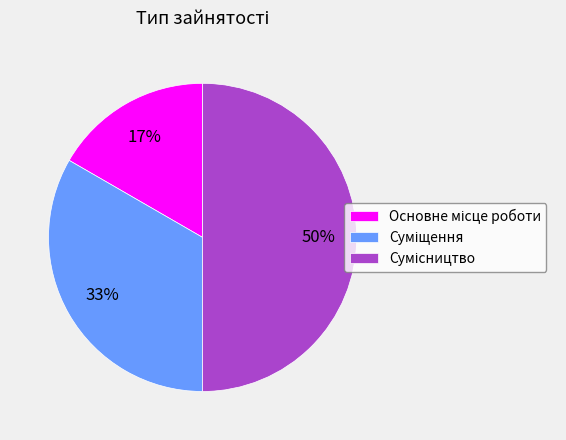

To the nearest percent, what is the average slice percentage?

33%